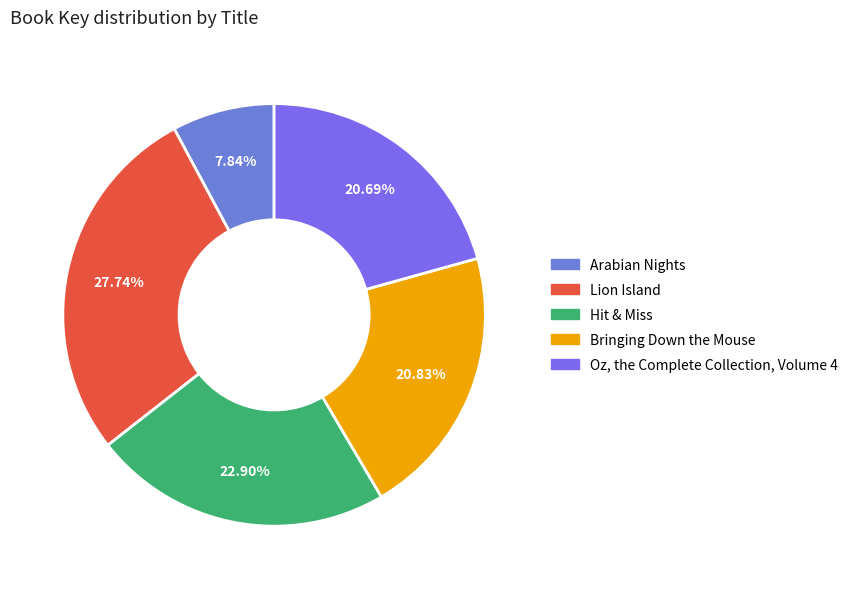

What is the smallest slice in the pie chart?

Arabian Nights